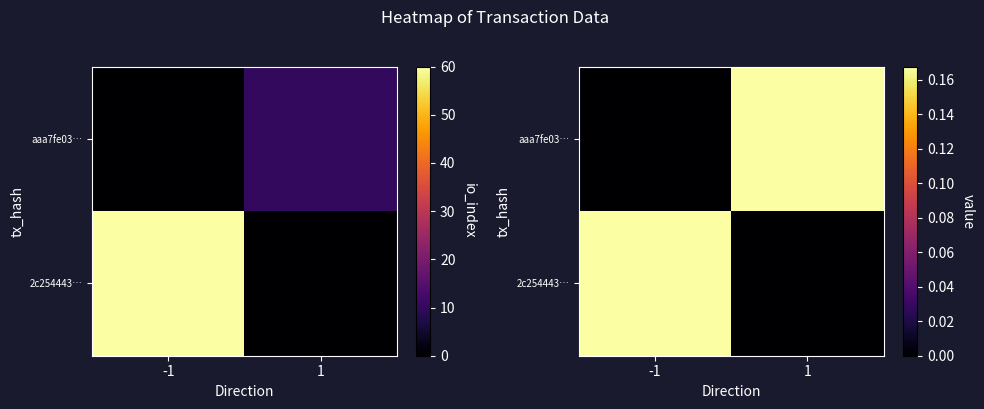

At which label is aaa7fe03… closest to 0?

-1